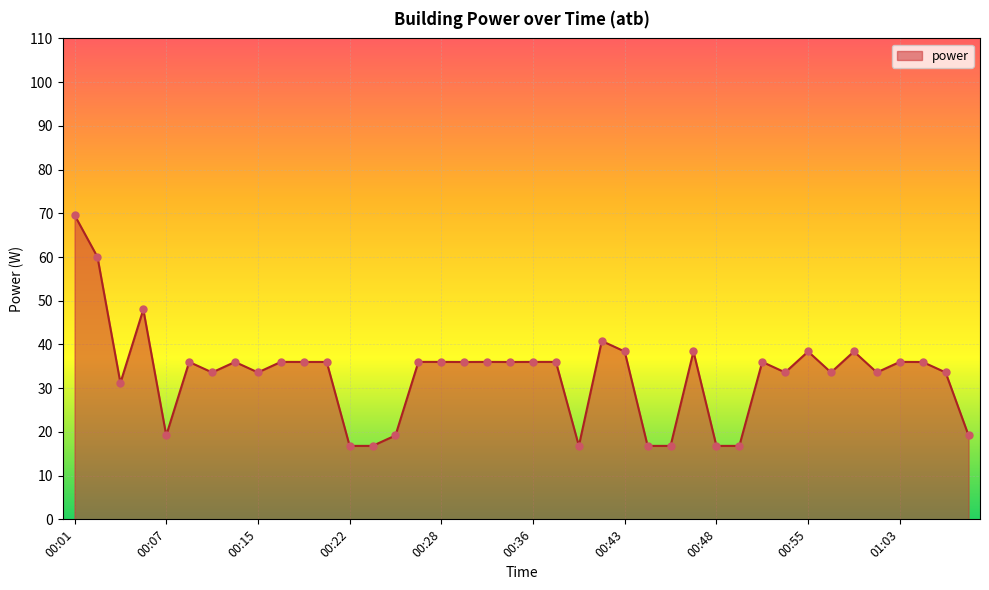

What is the smallest value displayed?

16.8